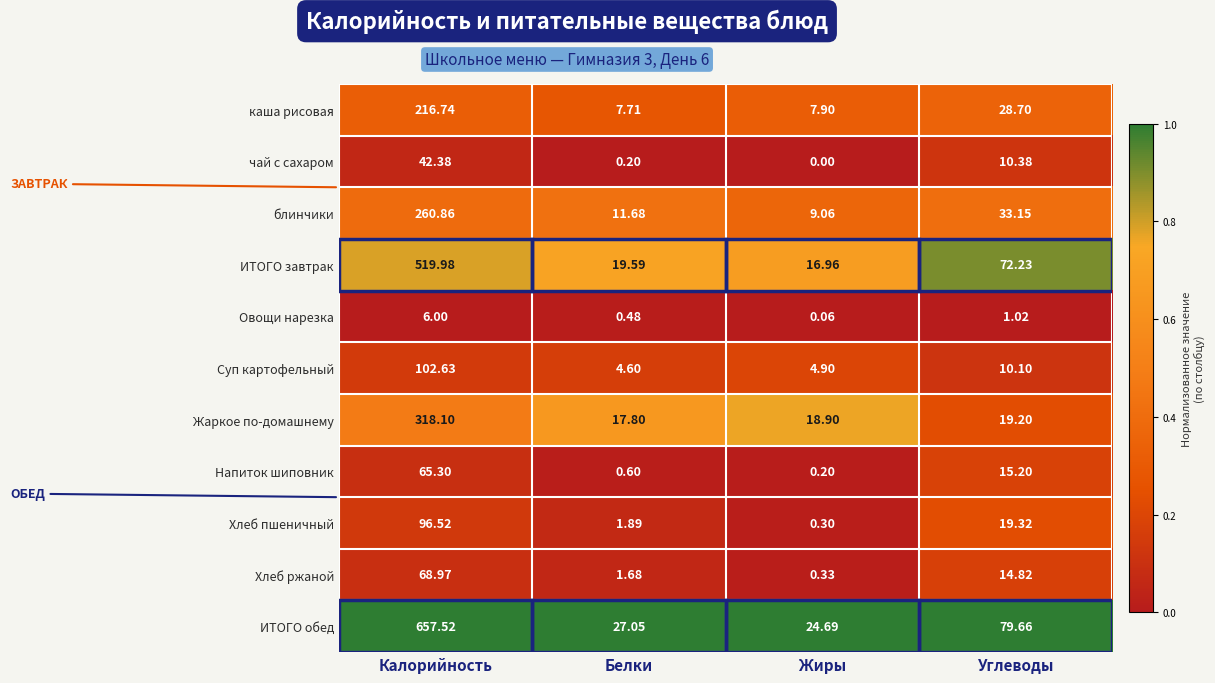

Which series has the largest total across all categories?

ИТОГО обед